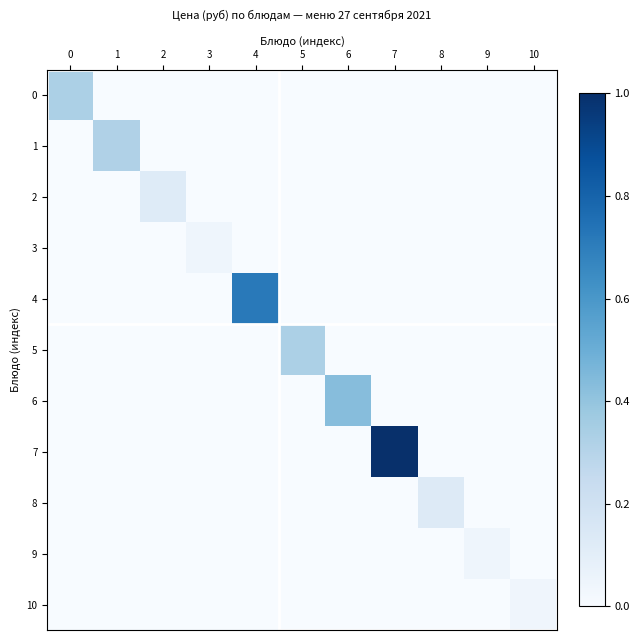

Which label corresponds to the smallest value in the chart?

1